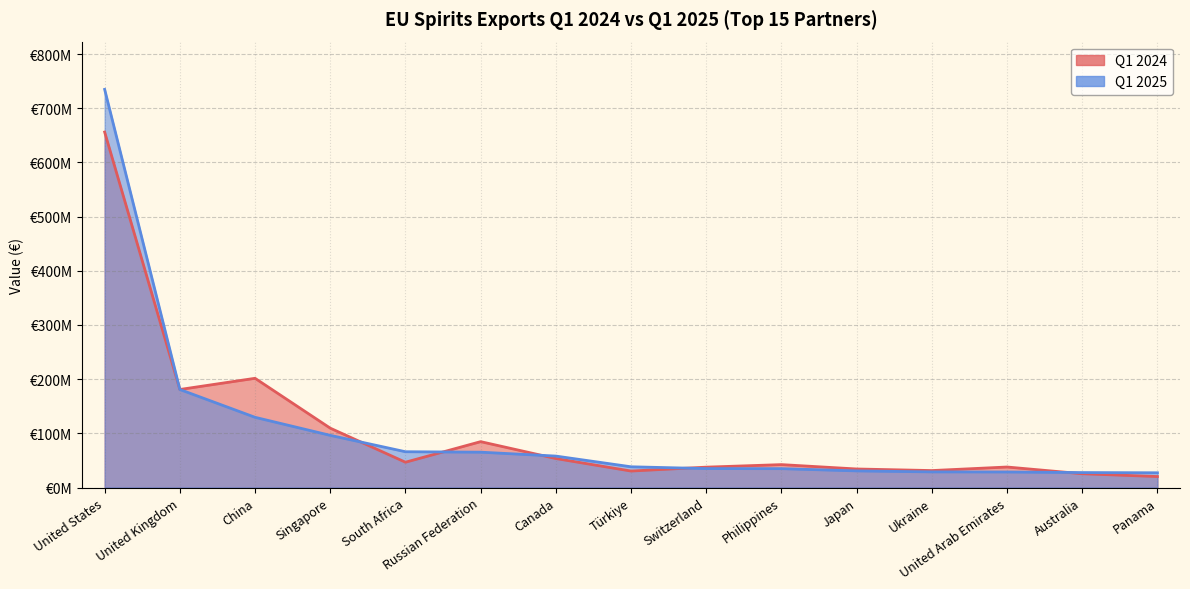

At which category does Q1 2024 reach its first local peak?

China